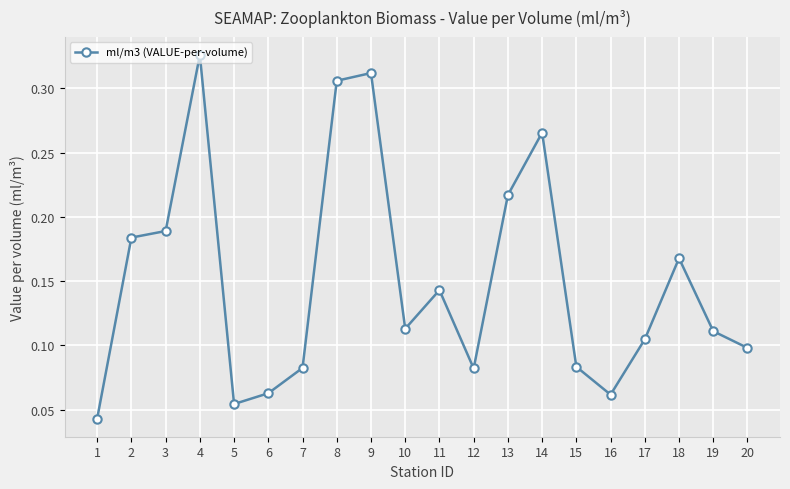

What is the change in value from 10 to 18?

+0.1